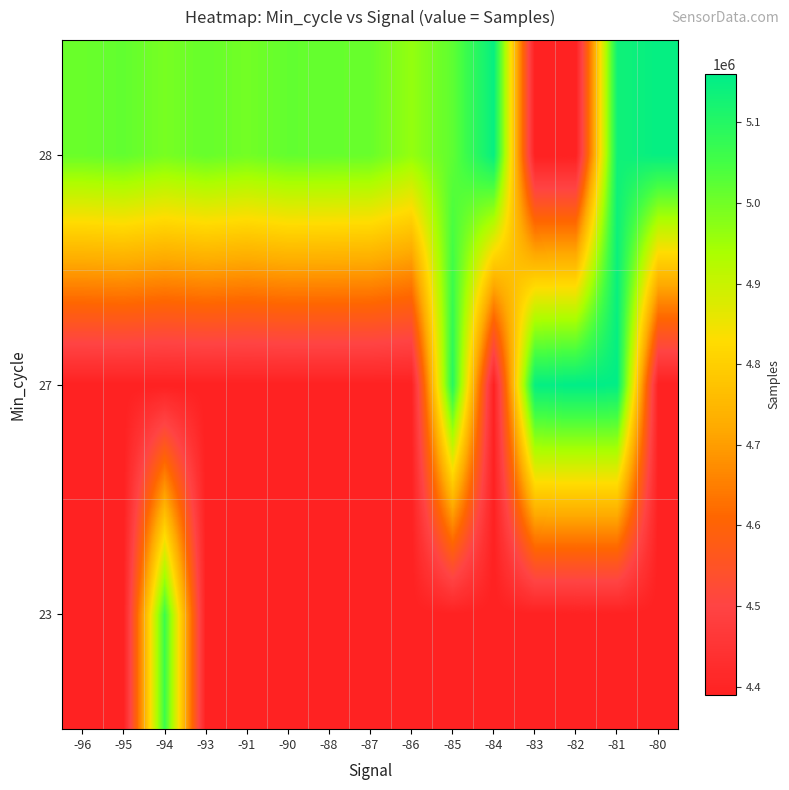

Which label corresponds to the largest value in the chart?

-82